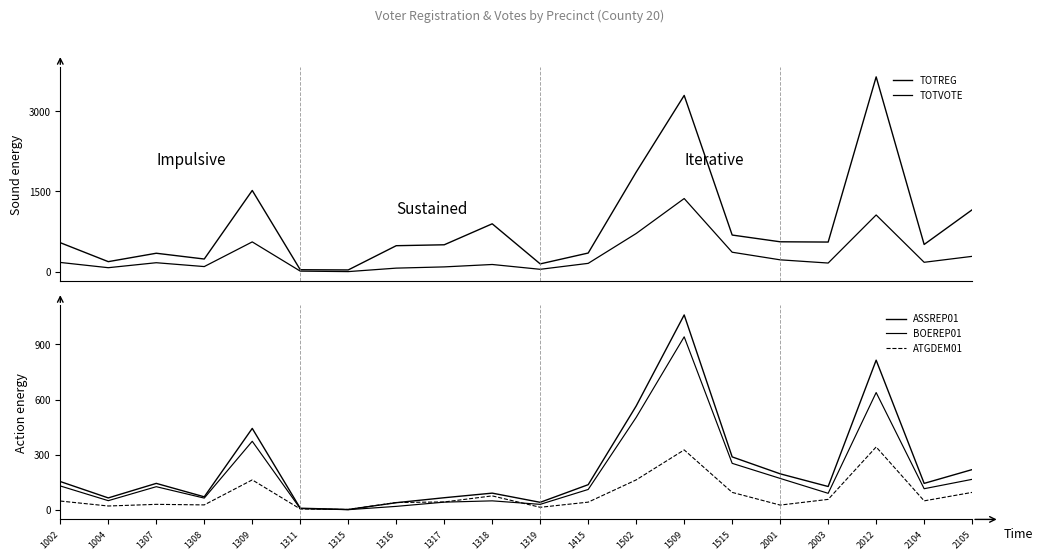

Reading left to right, what are all the values shown in this chart?

TOTREG: 543	189	346	238	1519	38	34	487	504	896	147	350	1862	3294	686	560	555	3641	510	1158
TOTVOTE: 174	76	169	97	558	12	3	68	91	136	46	157	715	1368	365	223	163	1061	177	288
ASSREP01: 154	65	144	71	443	9	2	39	66	91	41	137	565	1060	288	196	127	814	144	219
BOEREP01: 130	50	126	64	373	7	1	19	42	49	30	111	503	941	253	171	90	638	115	166
ATGDEM01: 48	21	30	27	163	5	2	40	43	76	14	42	163	326	95	26	57	342	49	95